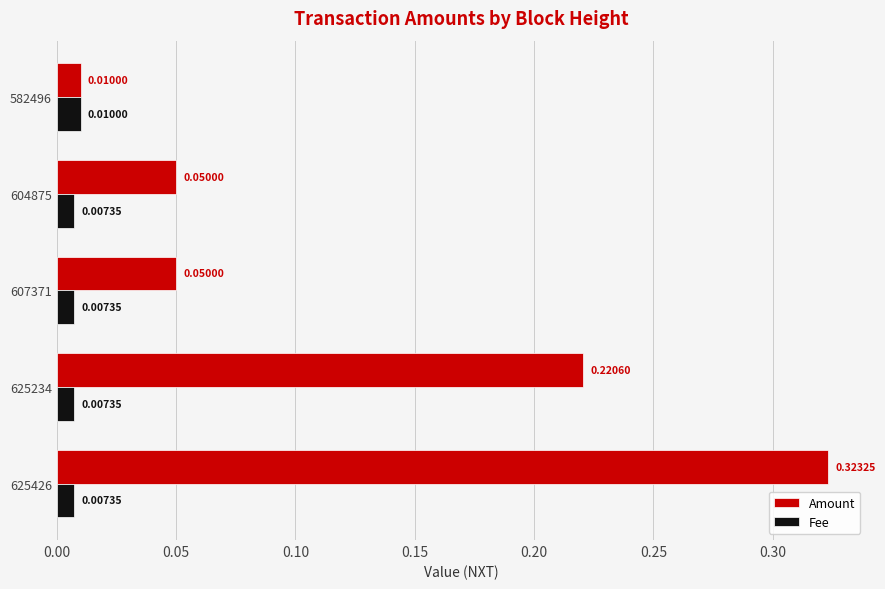

Rank the series by their maximum value, from highest to lowest.

Amount, Fee